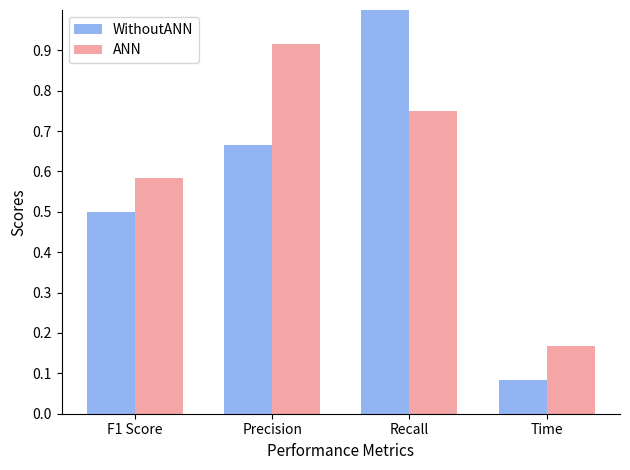

Between Recall and Time, which series saw the biggest shift?

WithoutANN